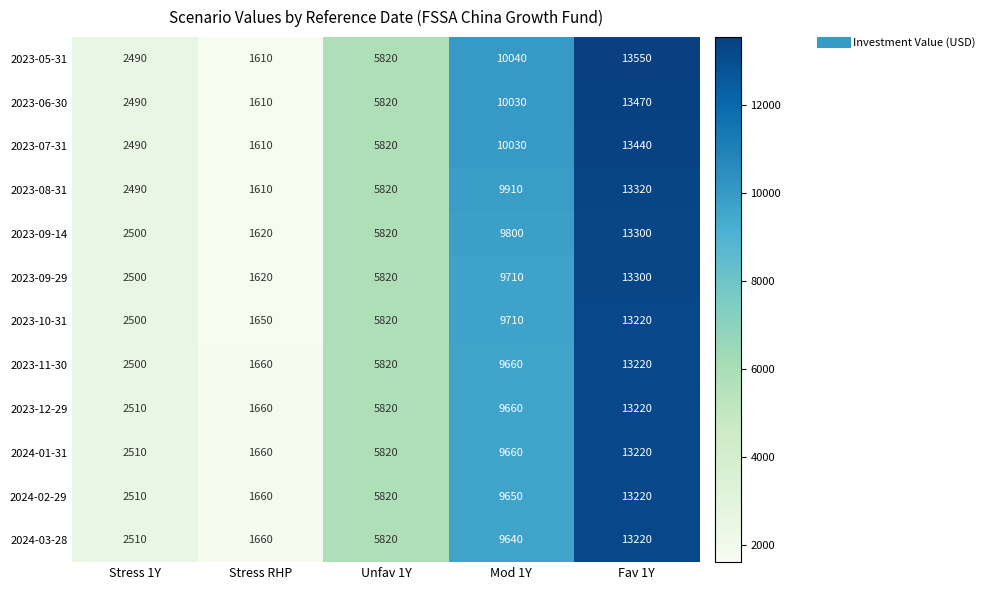

Is it true that 2024-03-28 equals 16254 at Mod 1Y?

False